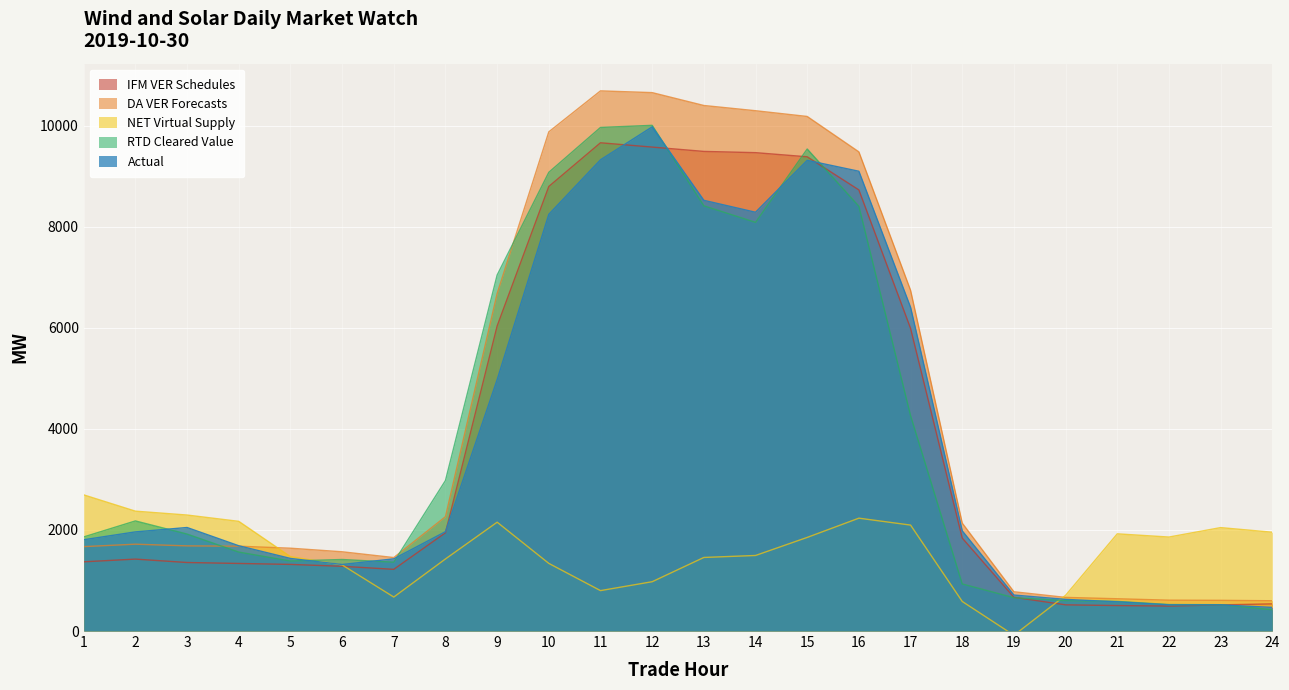

Where do NET Virtual Supply and Actual first cross each other?

5 and 6